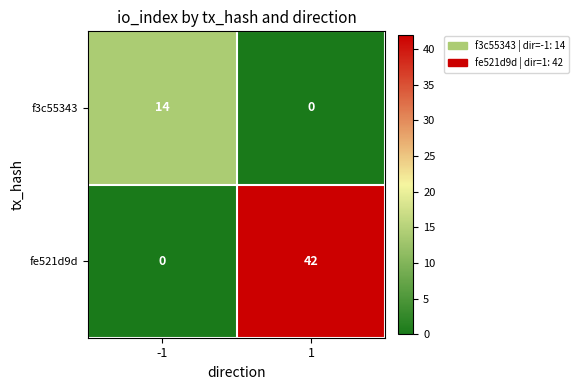

What is the greatest value displayed?

42